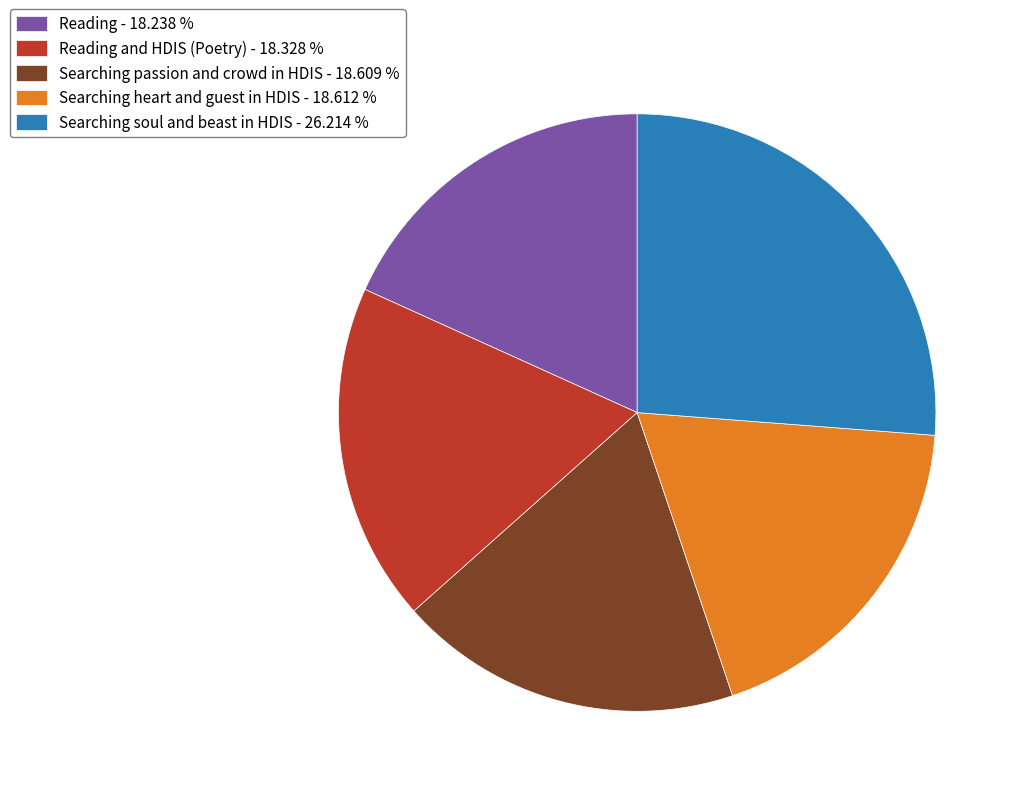

Does any single category account for the majority?

No